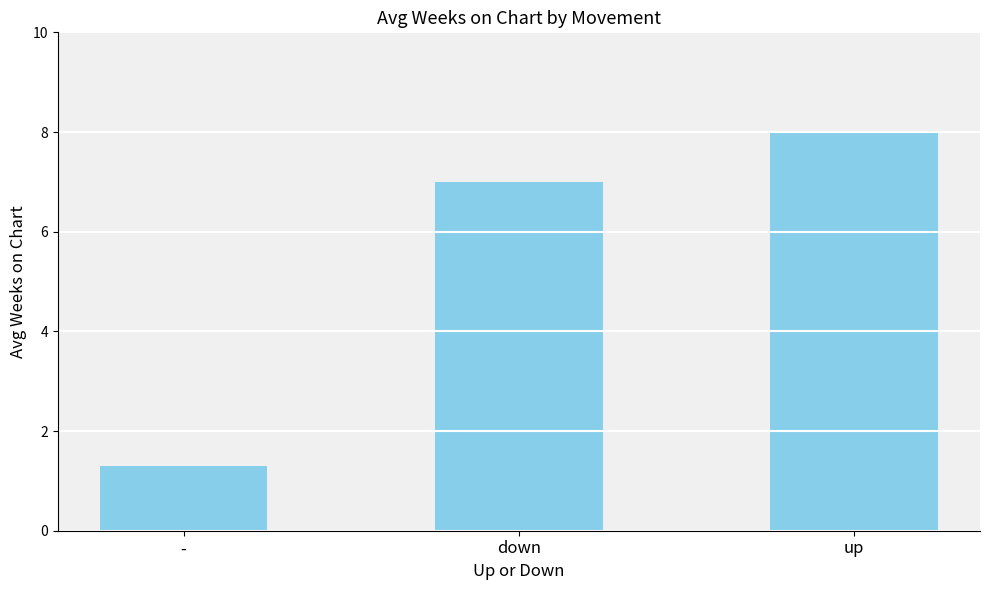

Reading right to left, transcribe all the data shown in this chart.

8.0	7.0	1.3